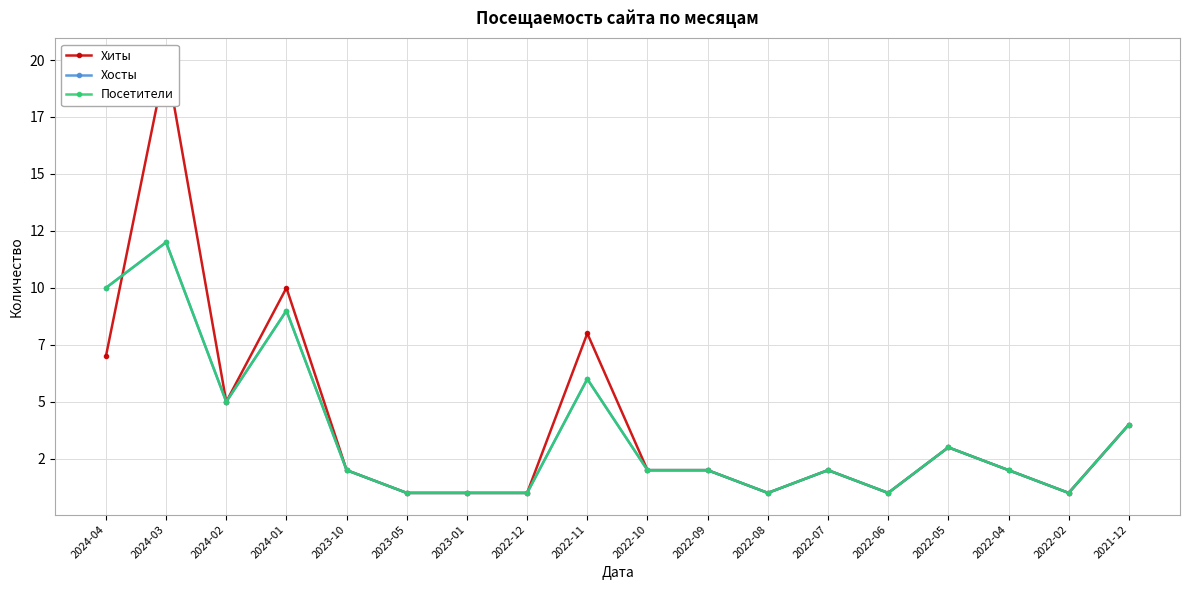

Is it true that Хосты equals 1 at 2023-05?

True